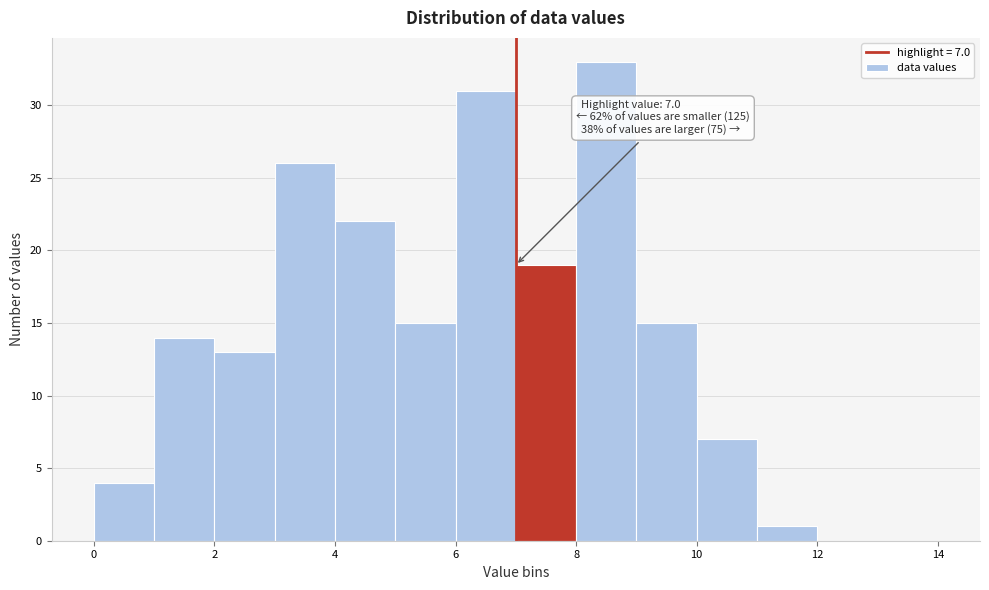

Which range on the x-axis has the tallest bar?

8 to 9